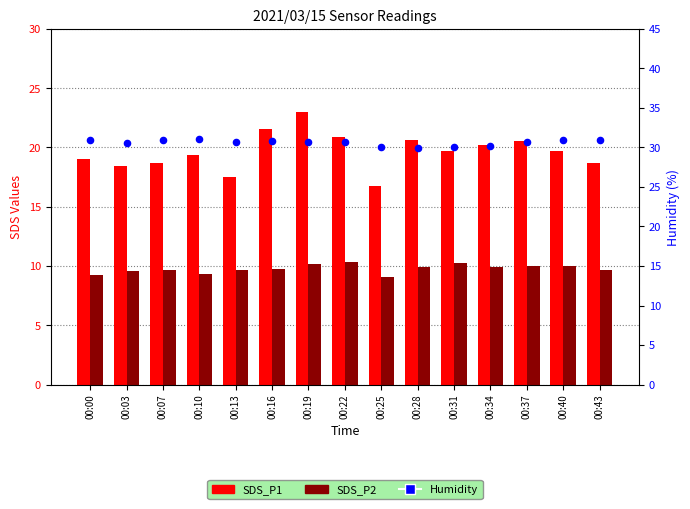

Which series has the largest total across all categories?

Humidity